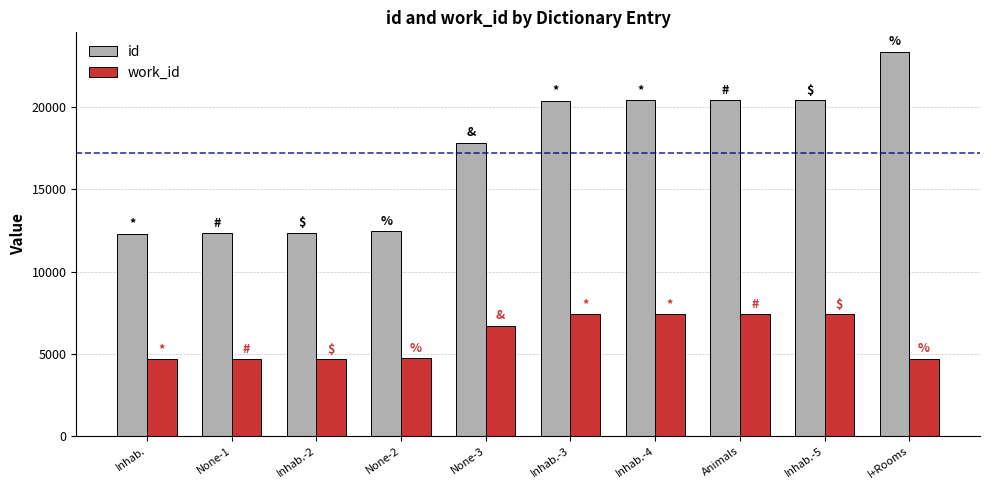

How many series are shown in this chart?

2